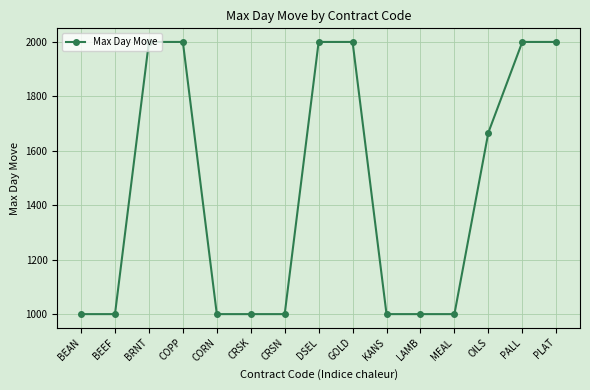

What position from the right is DSEL?

8